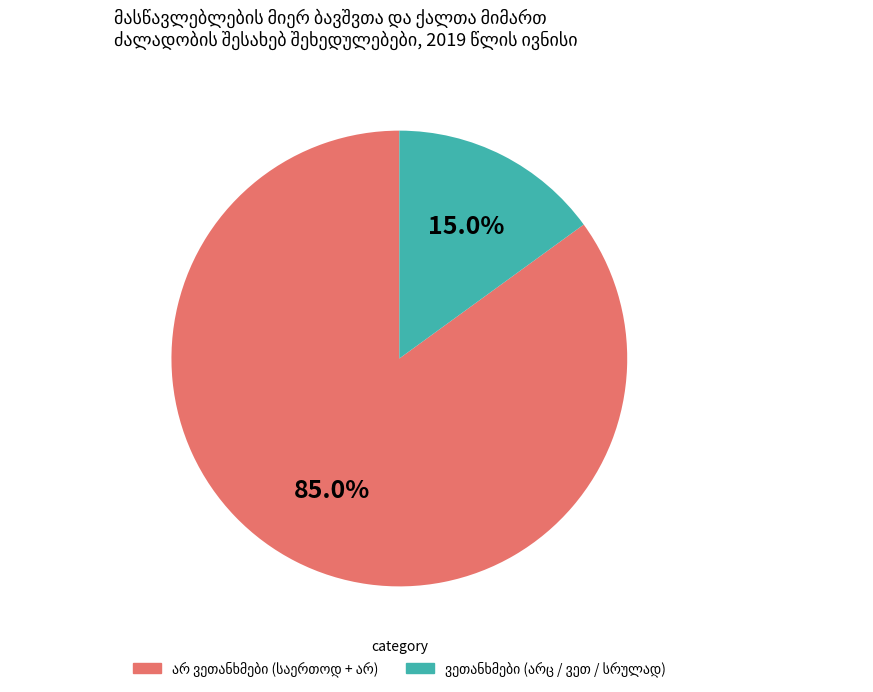

Does any single category account for the majority?

Yes